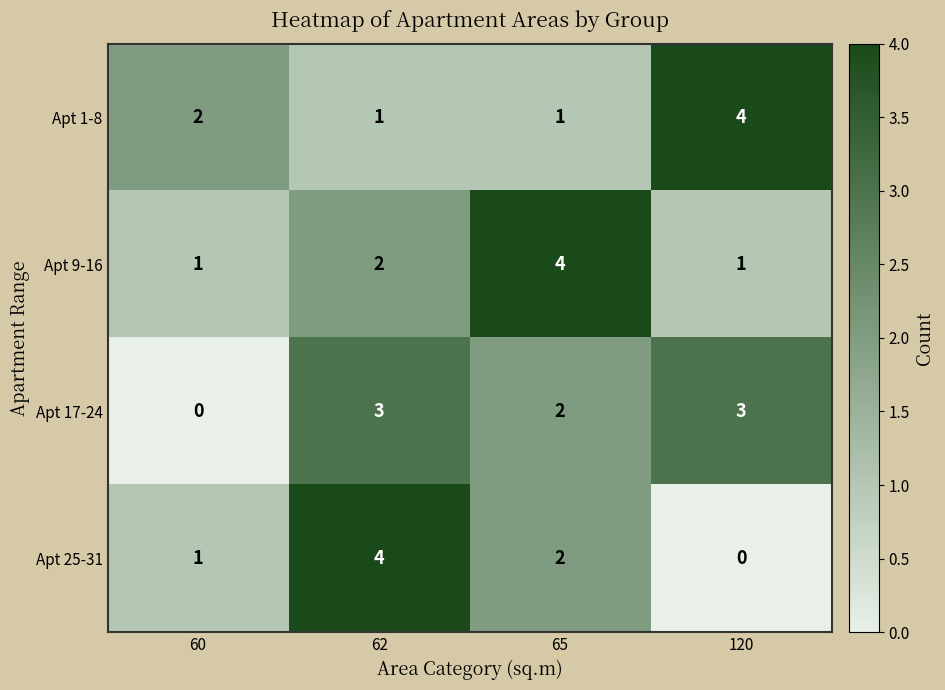

Is the value of Apt 25-31 at 62 greater than the value of Apt 1-8 at 65?

Yes